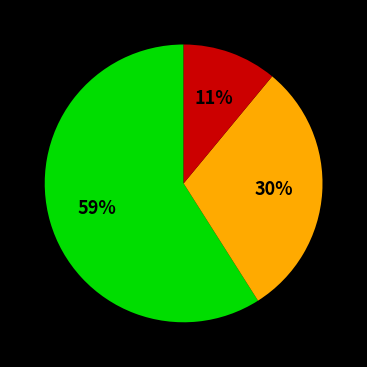

How many slices are in this pie chart?

3